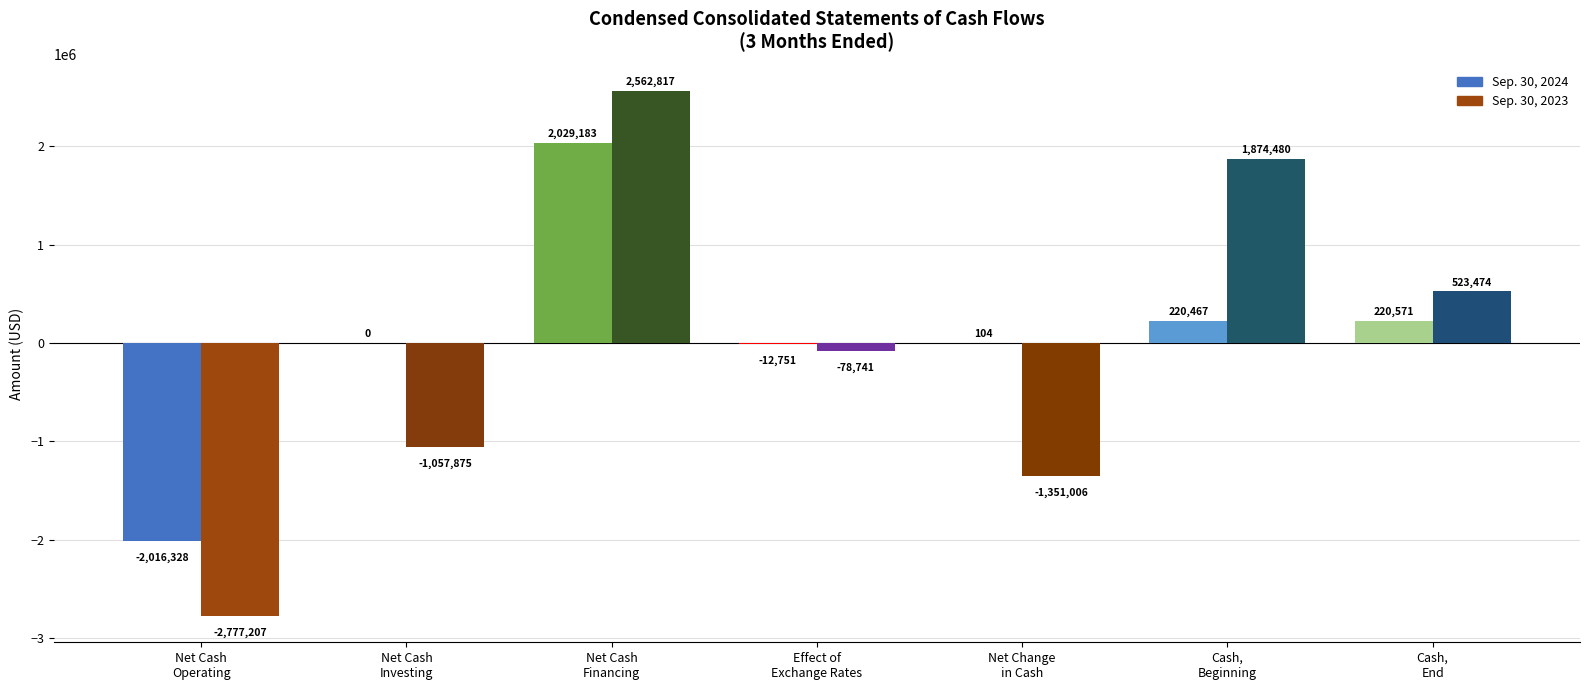

True or false: Sep. 30, 2023 has a value of -1910527 at Net Cash
Operating.

False